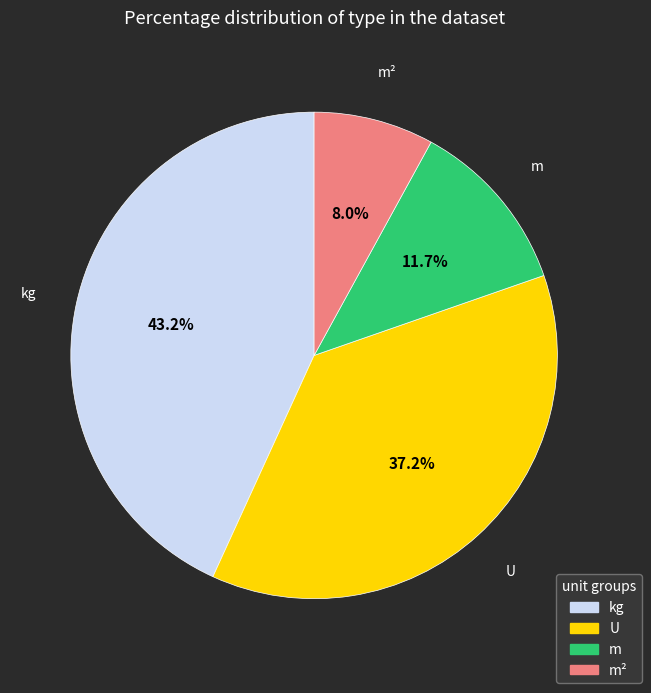

Does any single category account for the majority?

No